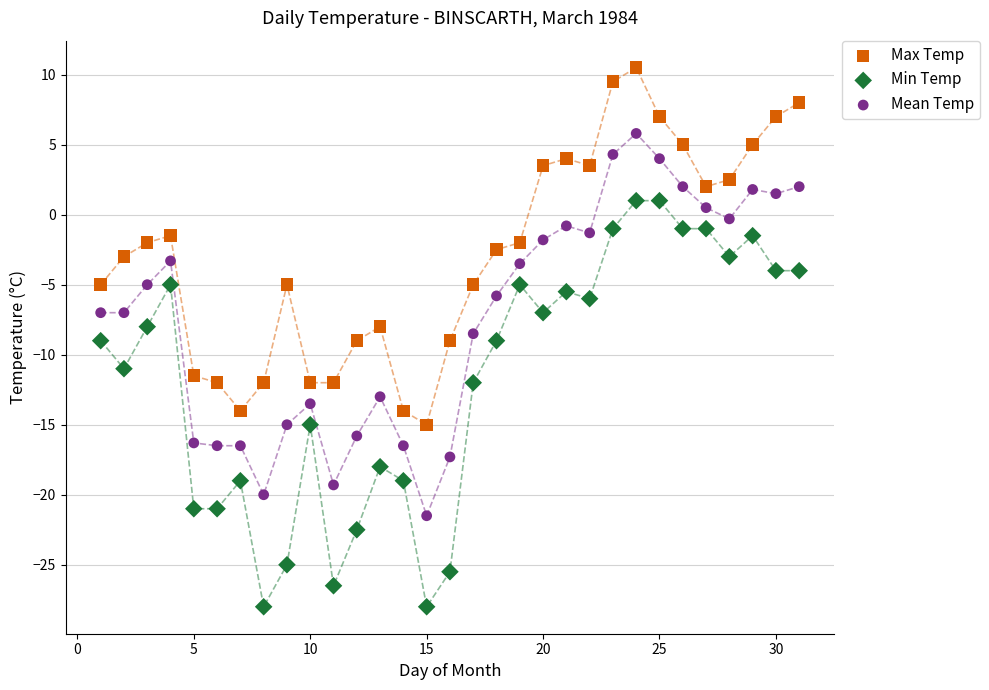

Which series reaches the minimum Y coordinate?

Min Temp